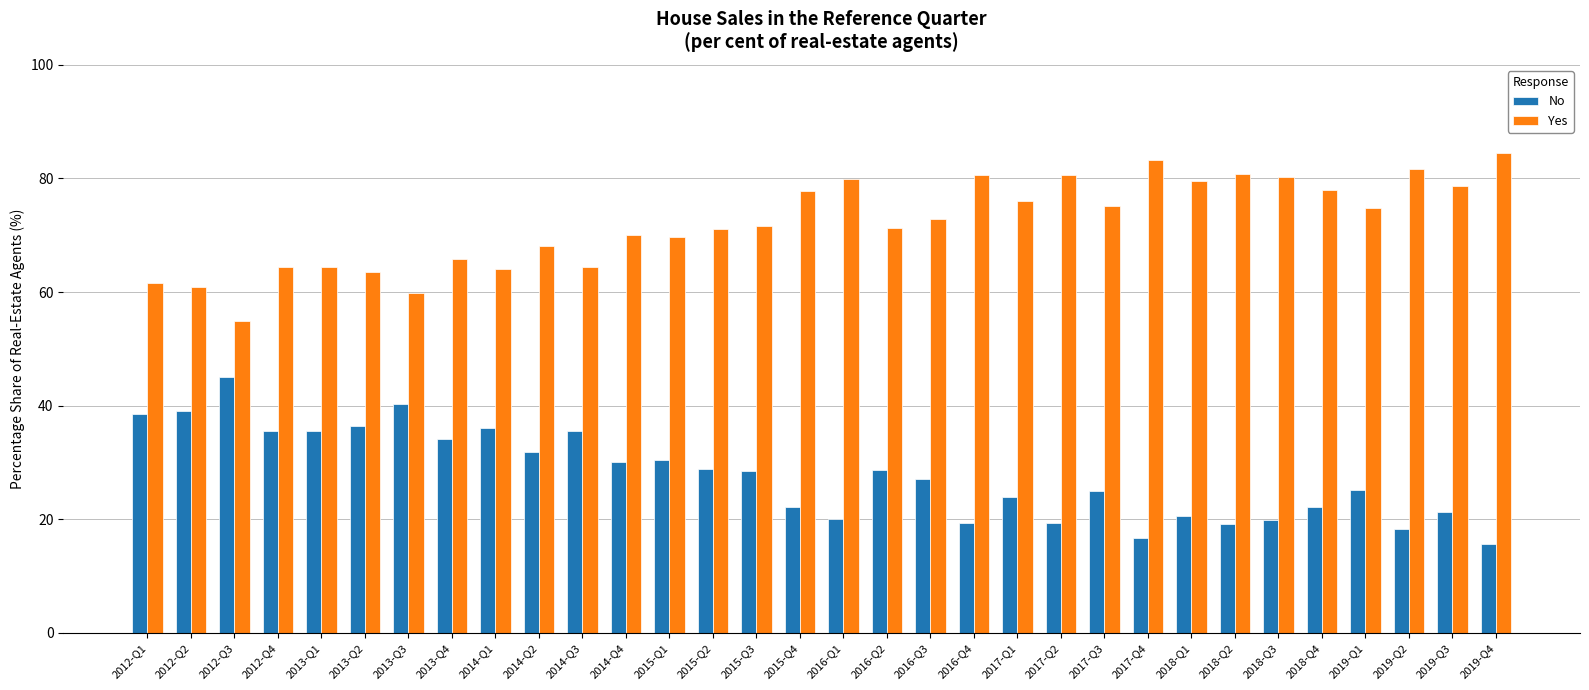

Rank the series by their average value, from highest to lowest.

Yes, No